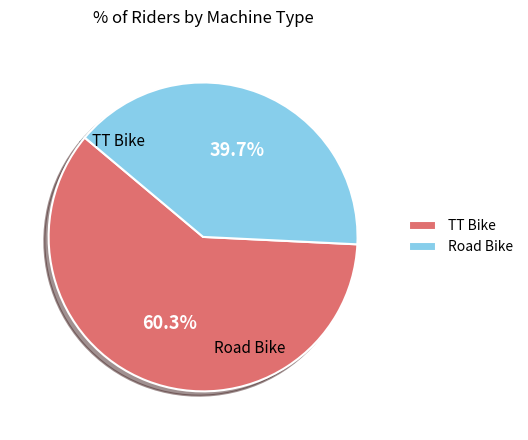

Which slice represents more than half of the pie?

TT Bike